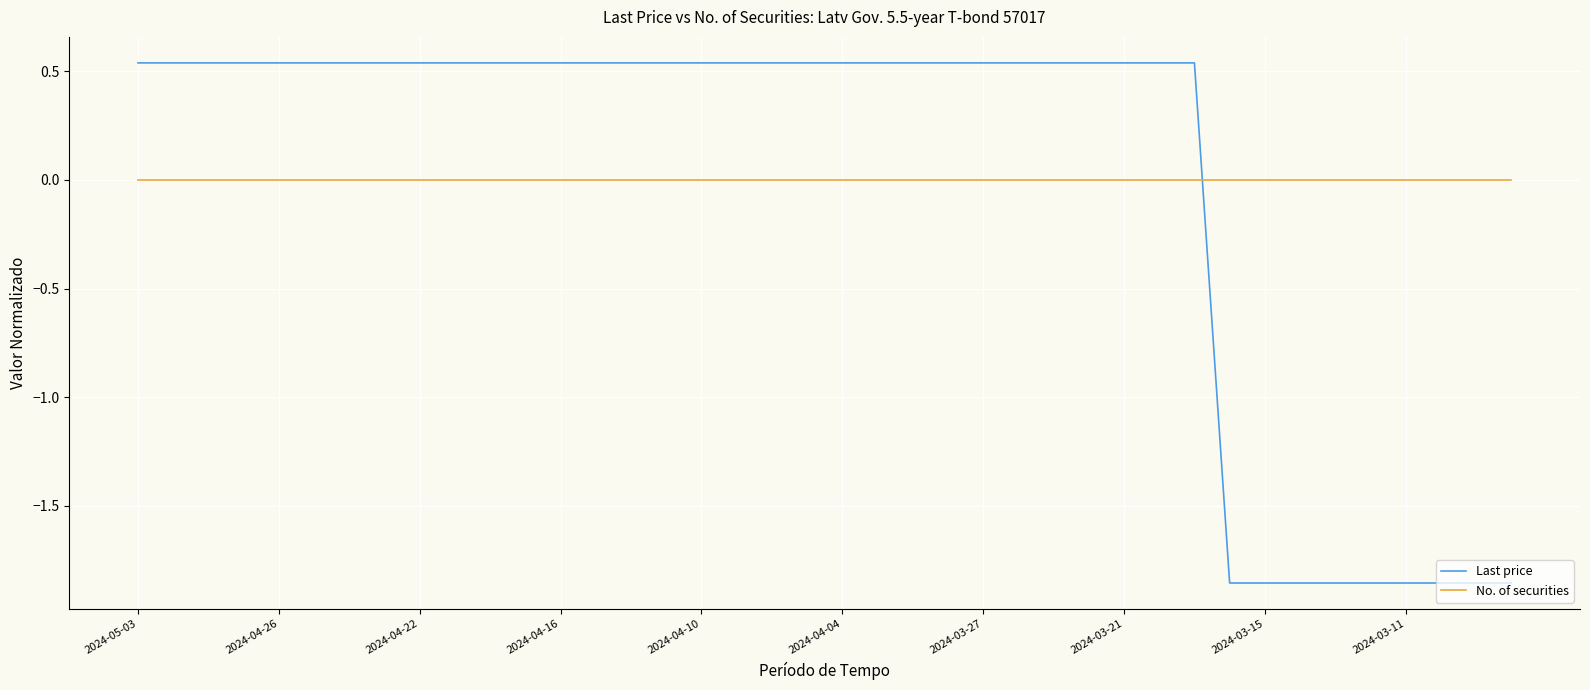

Which series has the largest range (max minus min)?

Last price